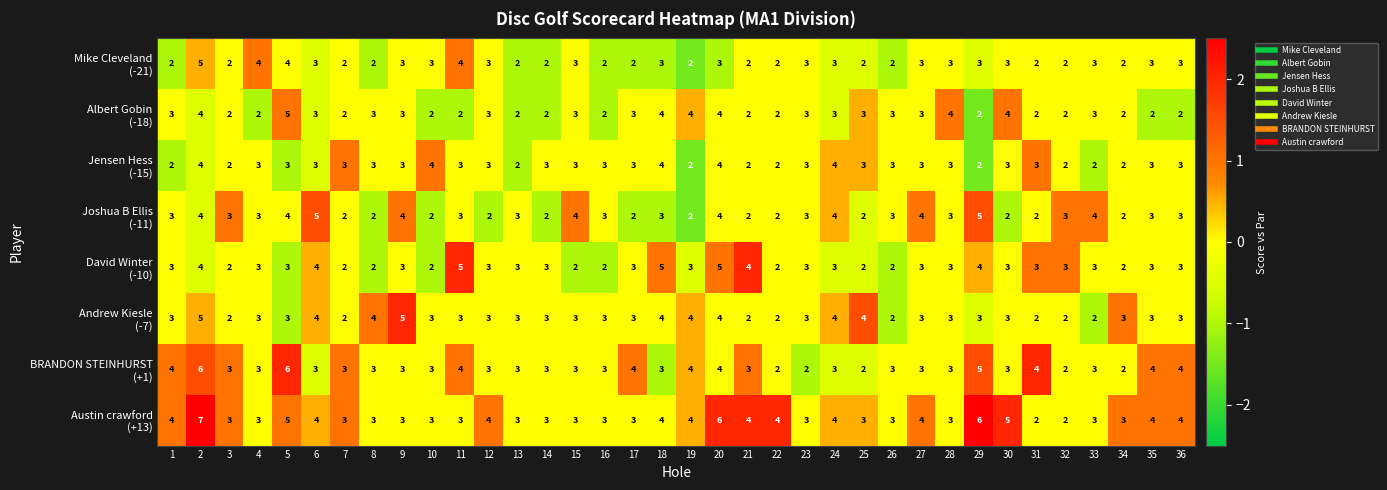

What is the greatest value displayed?

7